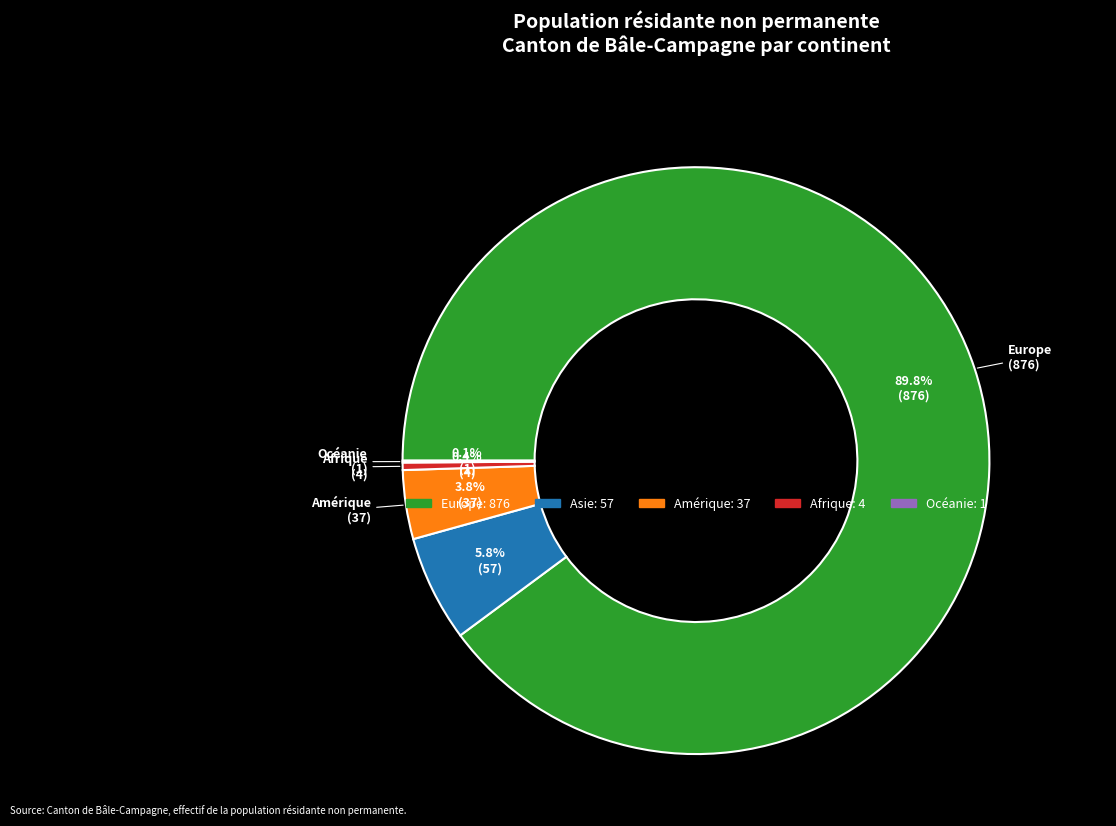

How many slices are in this pie chart?

5